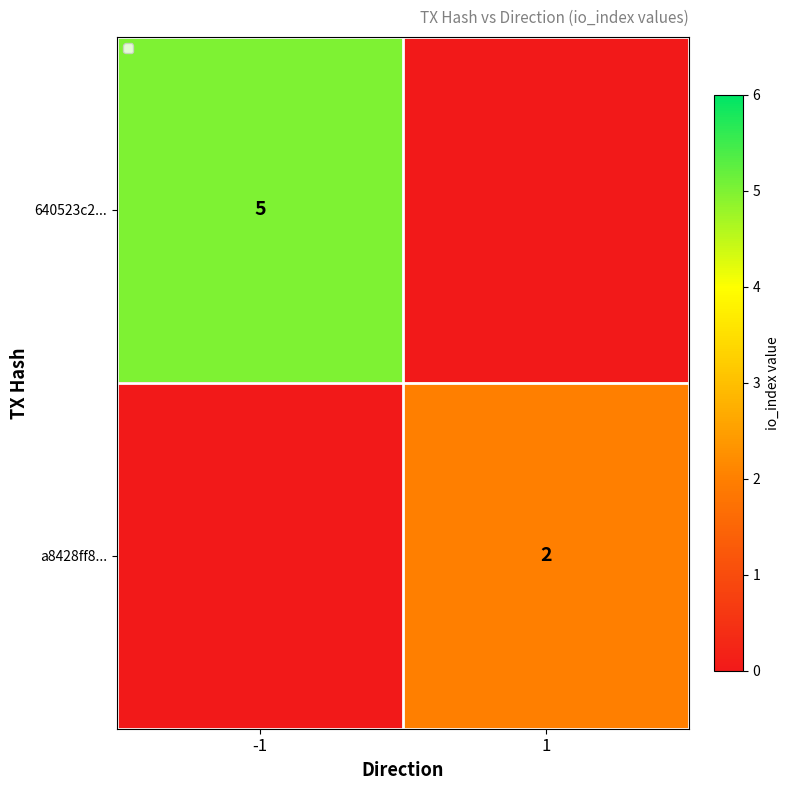

The 640523c2... series shows 3 at -1. True or false?

False